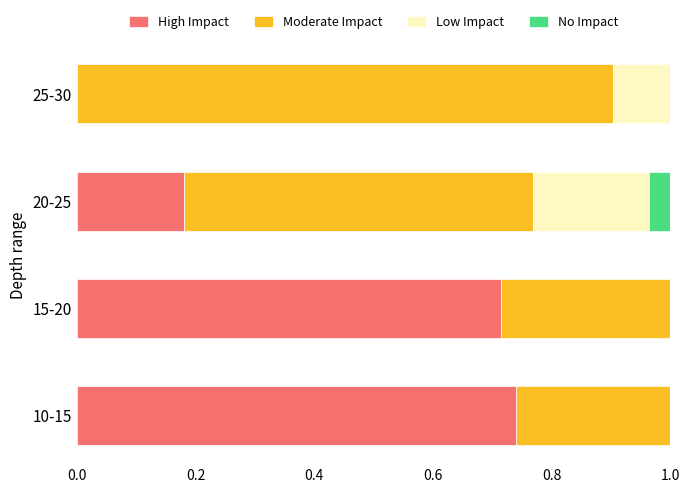

Which category has the highest value in the High Impact series?

10-15